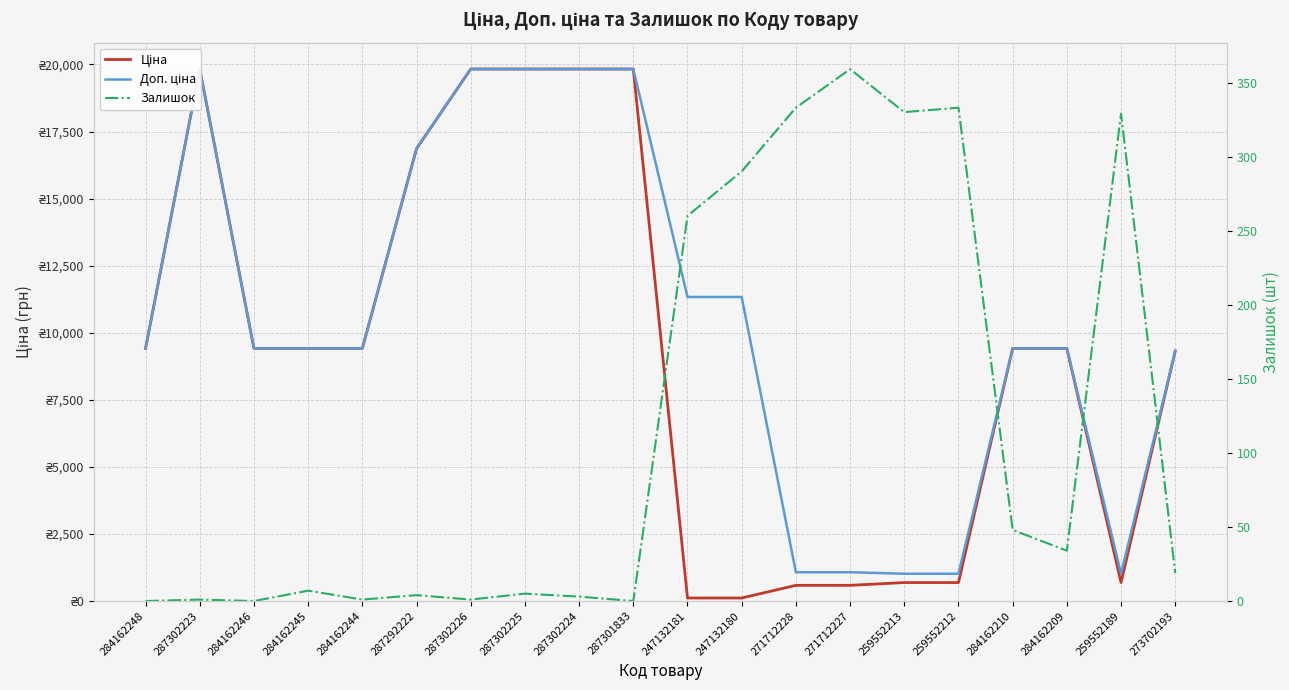

The Доп. ціна series shows 4422.7 at 284162245. True or false?

False